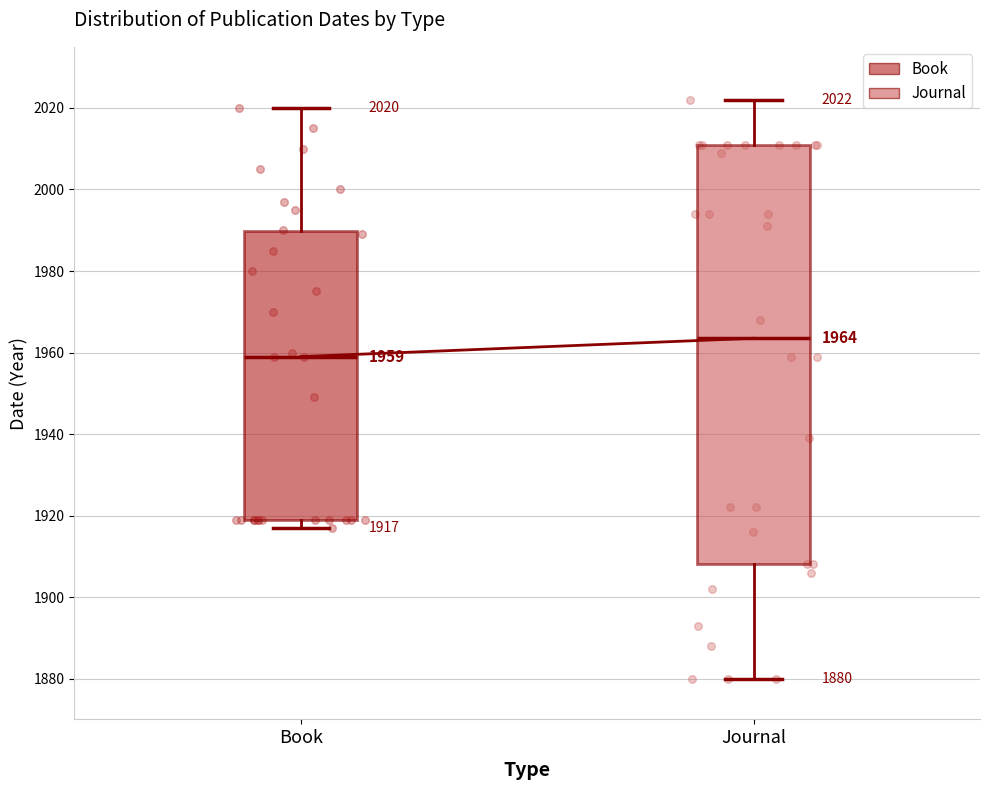

Comparing the boxes themselves (not the whiskers), which one is the tallest?

Journal